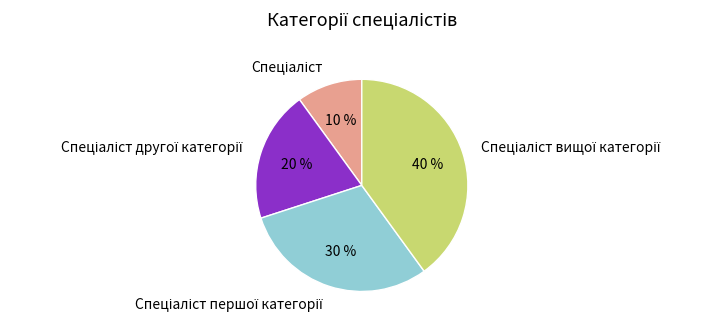

To the nearest percent, what is the average slice percentage?

25%